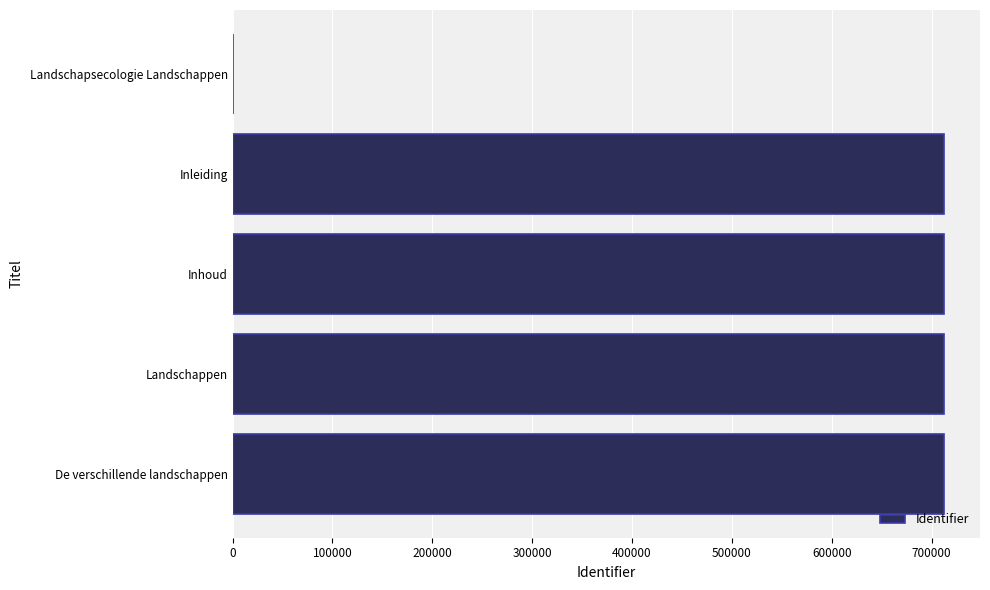

Where is the data nearest to the value 356409?

Inleiding